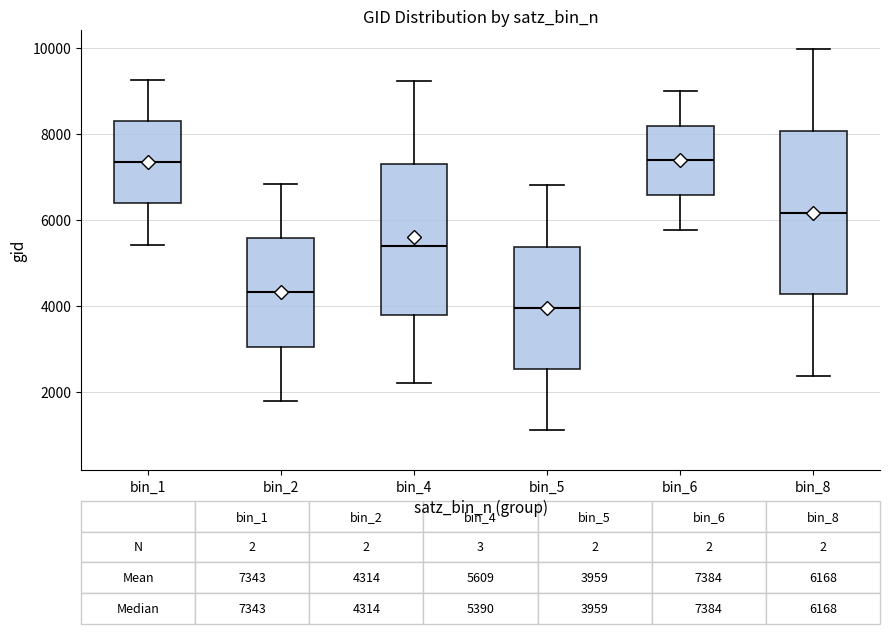

Which box is the tallest, from its lower edge to its upper edge?

bin_8